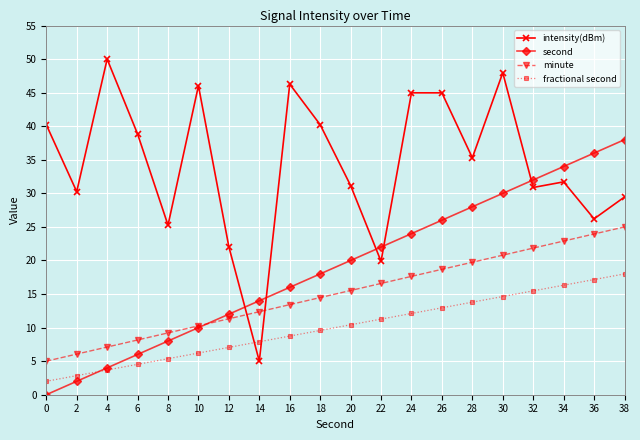

Rank the series by their maximum value, from lowest to highest.

fractional second, minute, second, intensity(dBm)